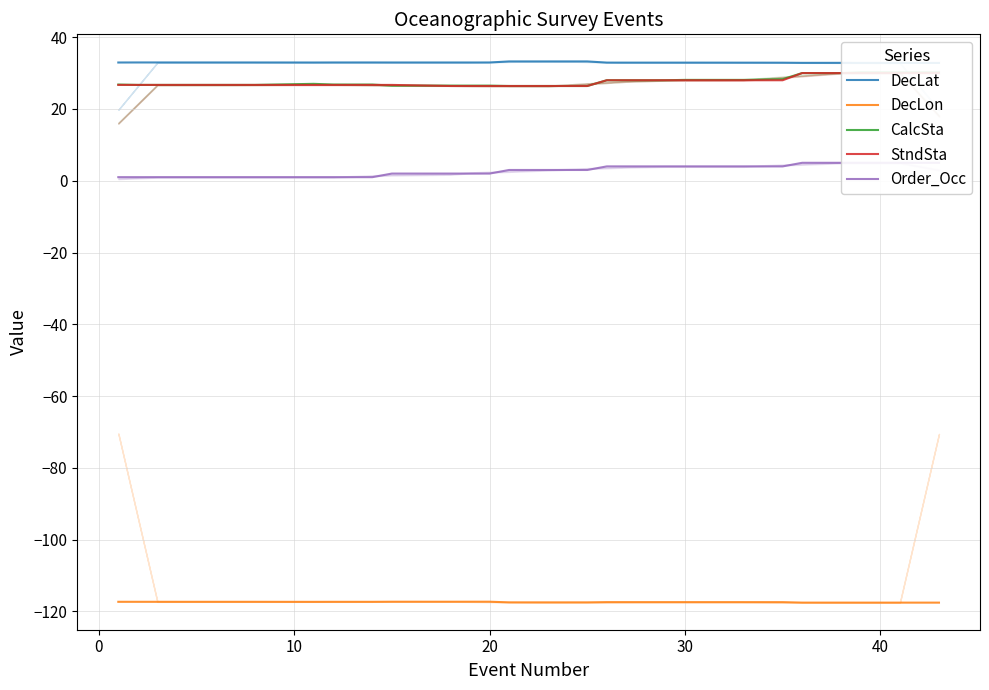

What is the highest value of the DecLon series?

-117.3